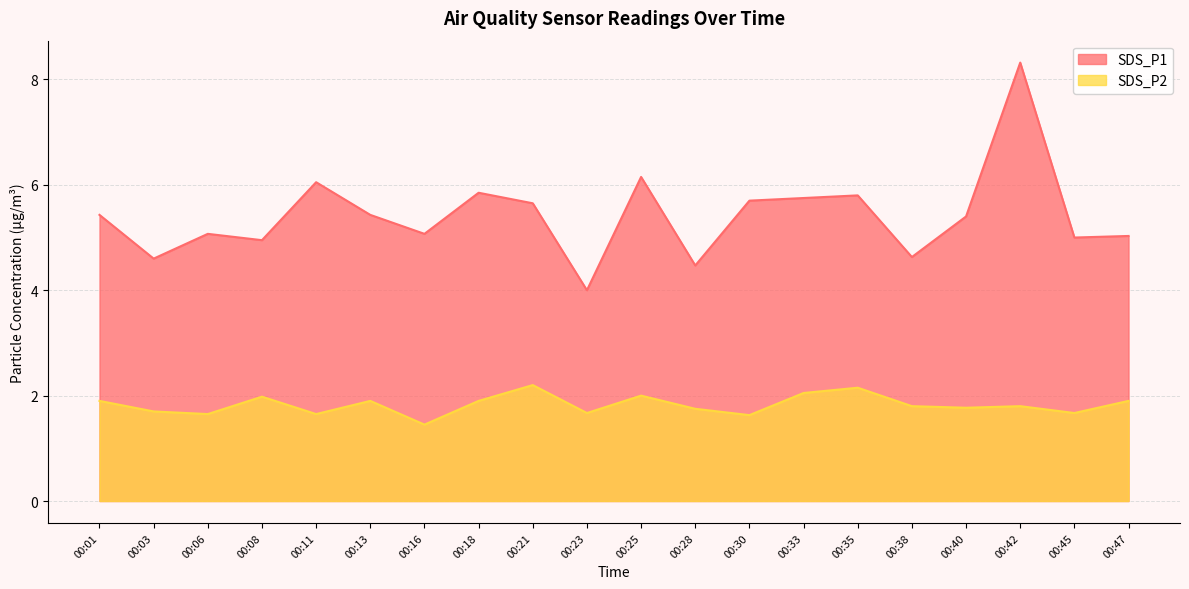

What is the lowest value of the SDS_P2 series?

1.4